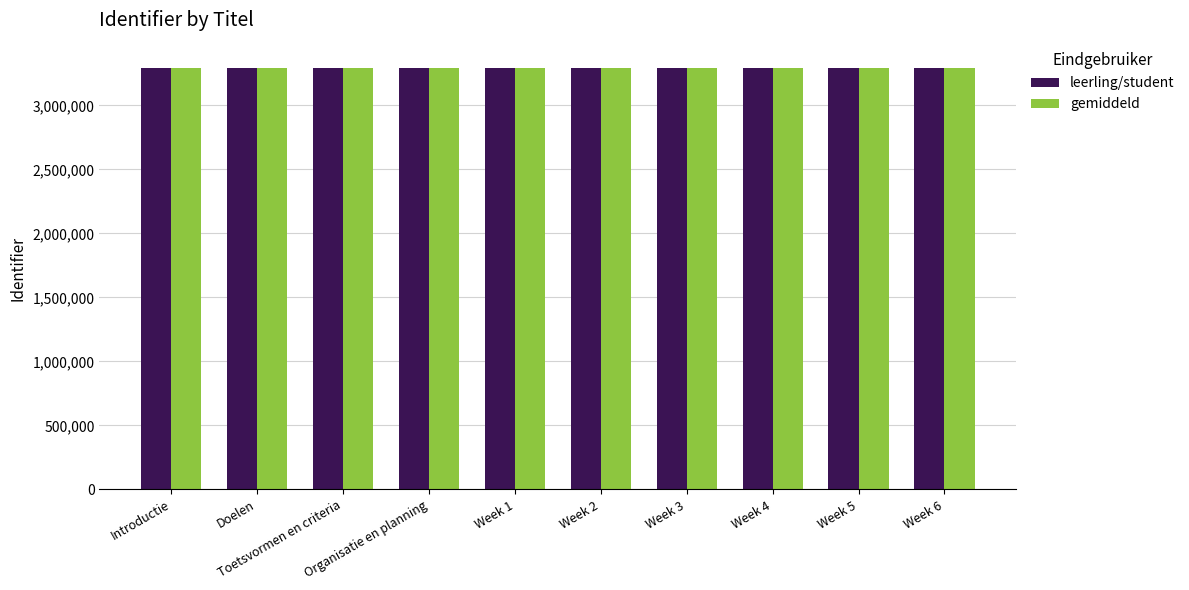

What is the sum of all leerling/student values?

32933624